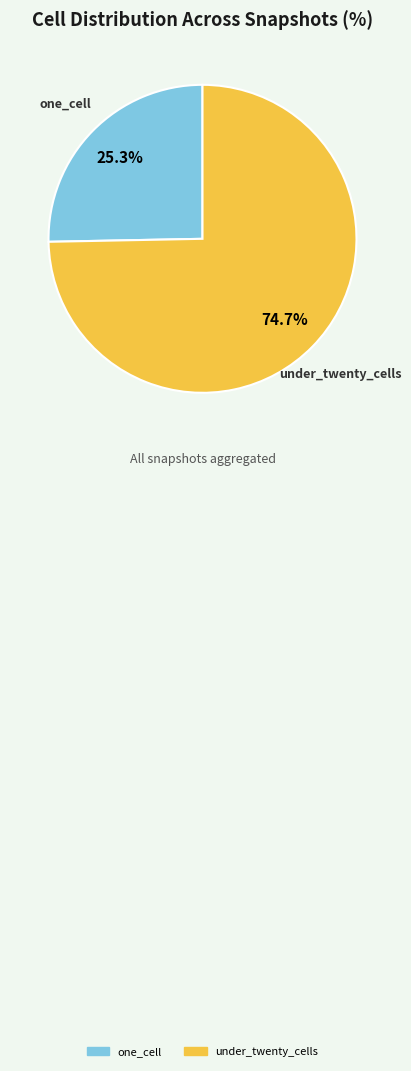

Does any single category account for the majority?

Yes